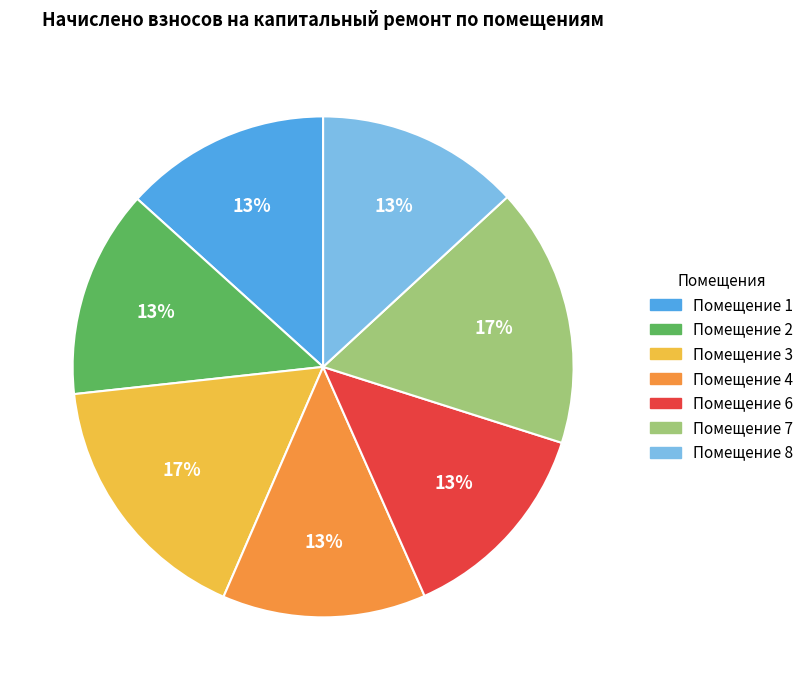

Is there any slice that represents more than half of the pie?

No